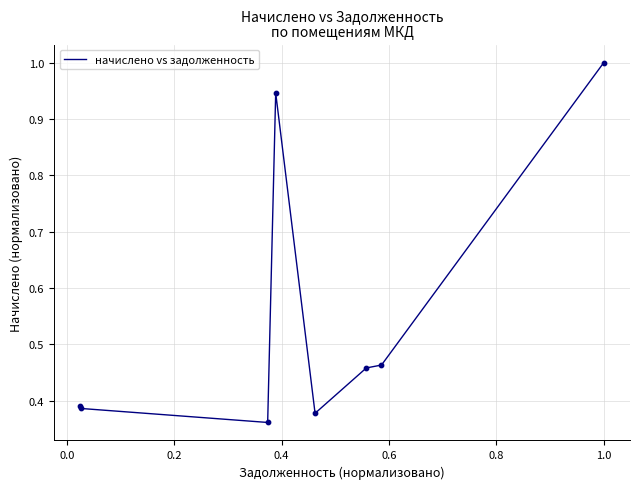

What is the maximum value shown in the chart?

1.0